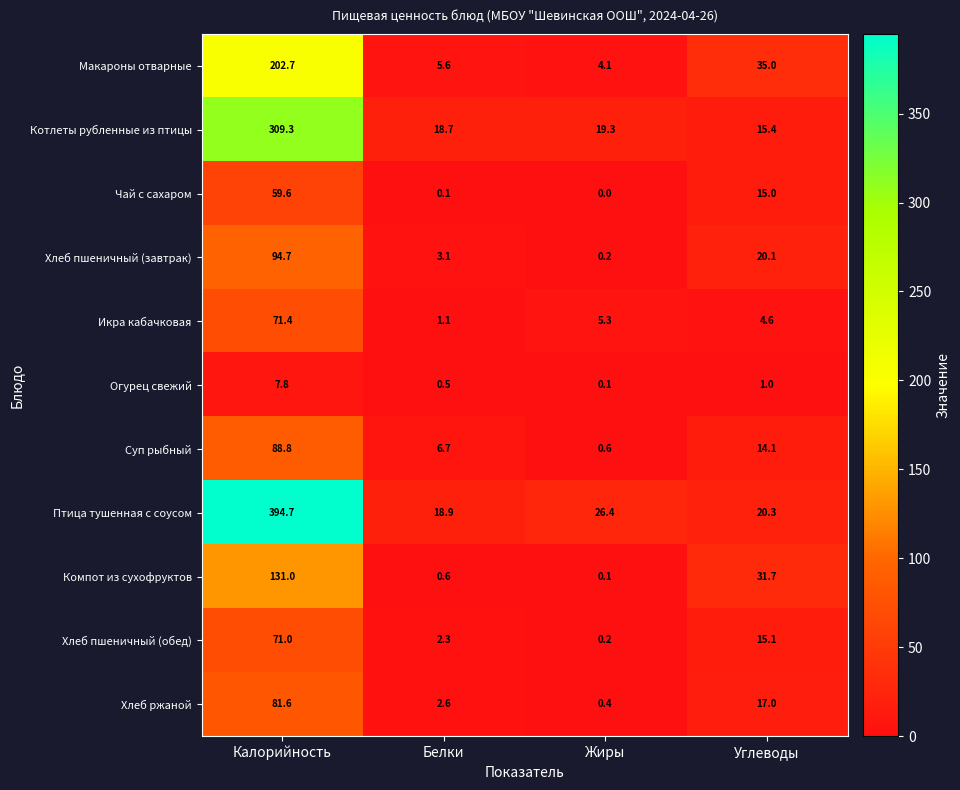

True or false: Икра кабачковая has a value of 119.3 at Калорийность.

False